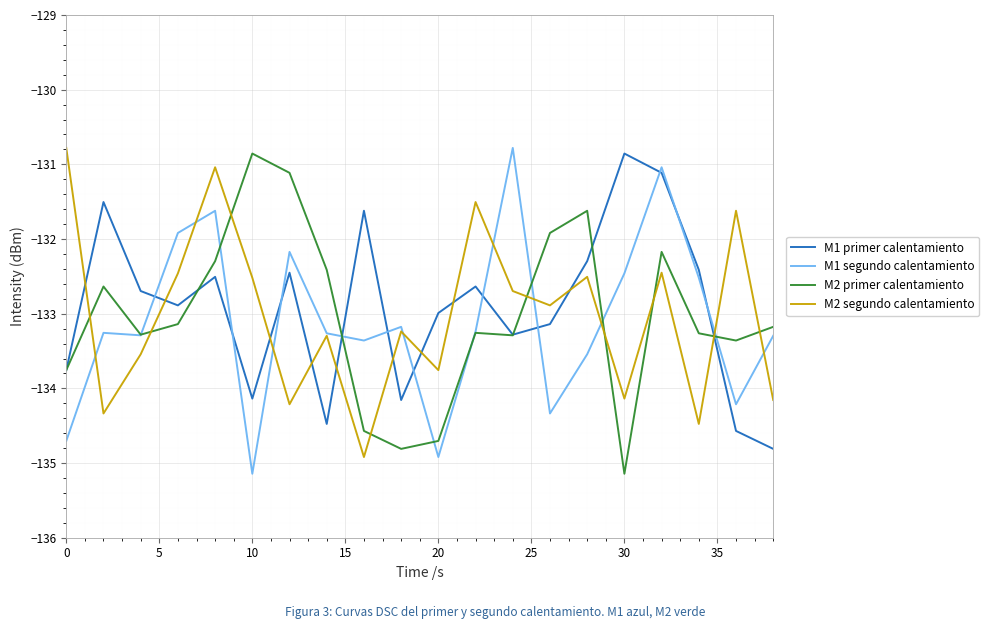

Which series has the largest total across all categories?

M1 primer calentamiento